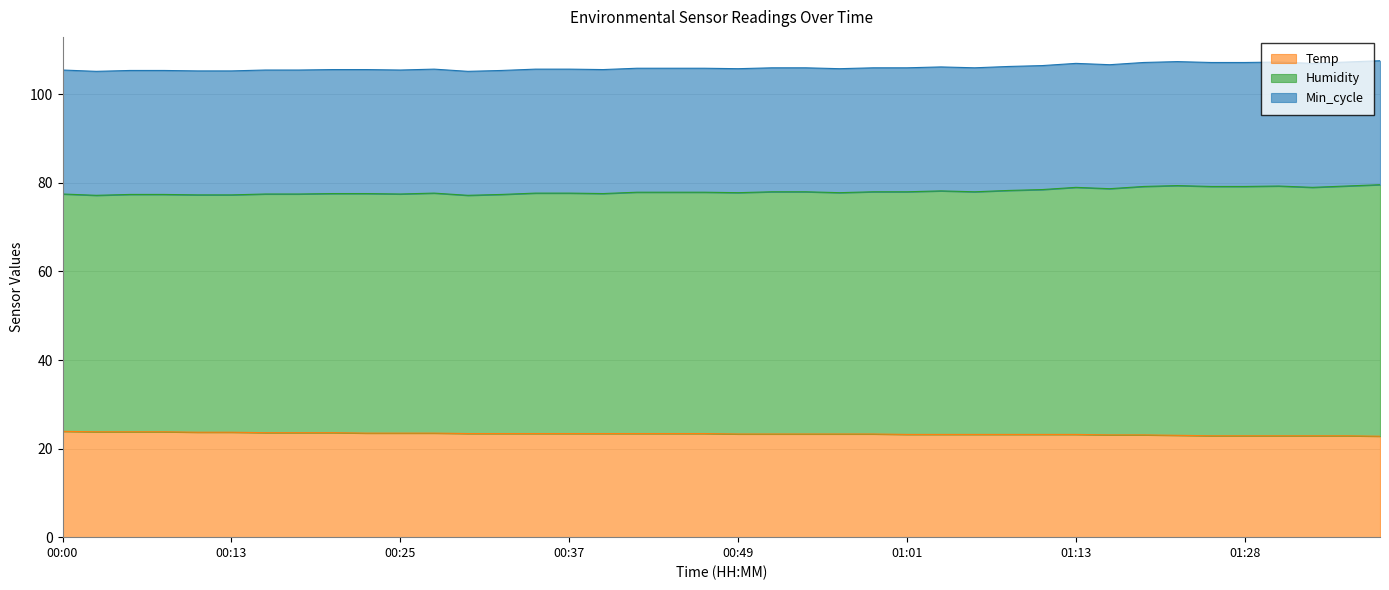

True or false: Temp and Humidity intersect in this chart.

False